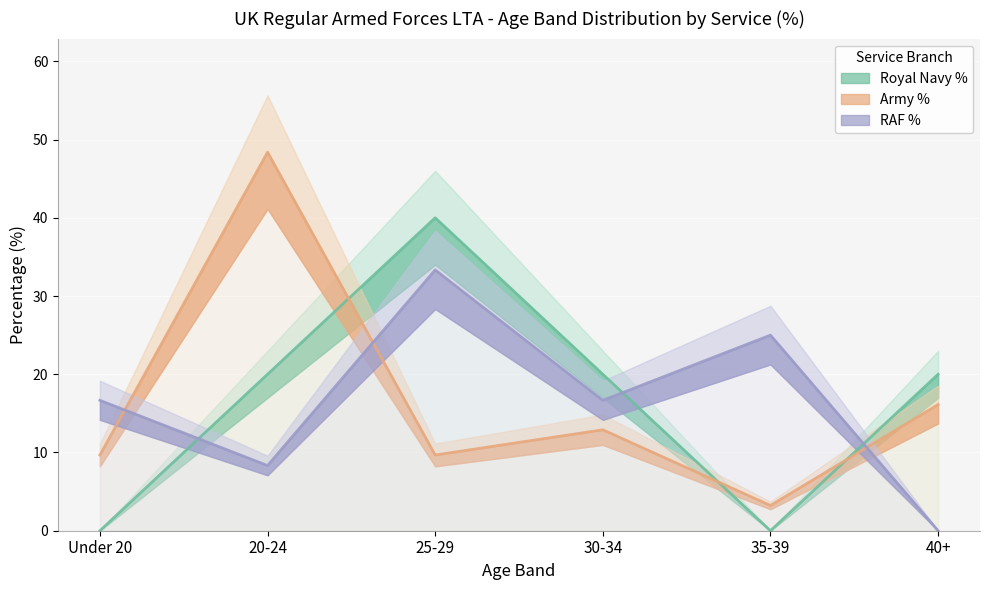

What is the difference between the second highest and second lowest values in the RAF % series?

16.7